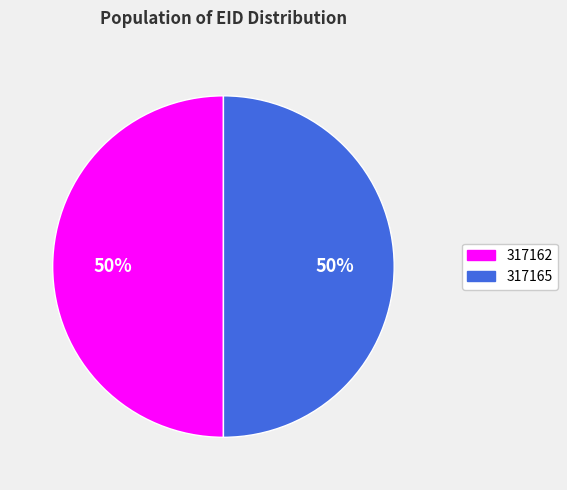

Is it true that 317165 is 50% of the pie?

True